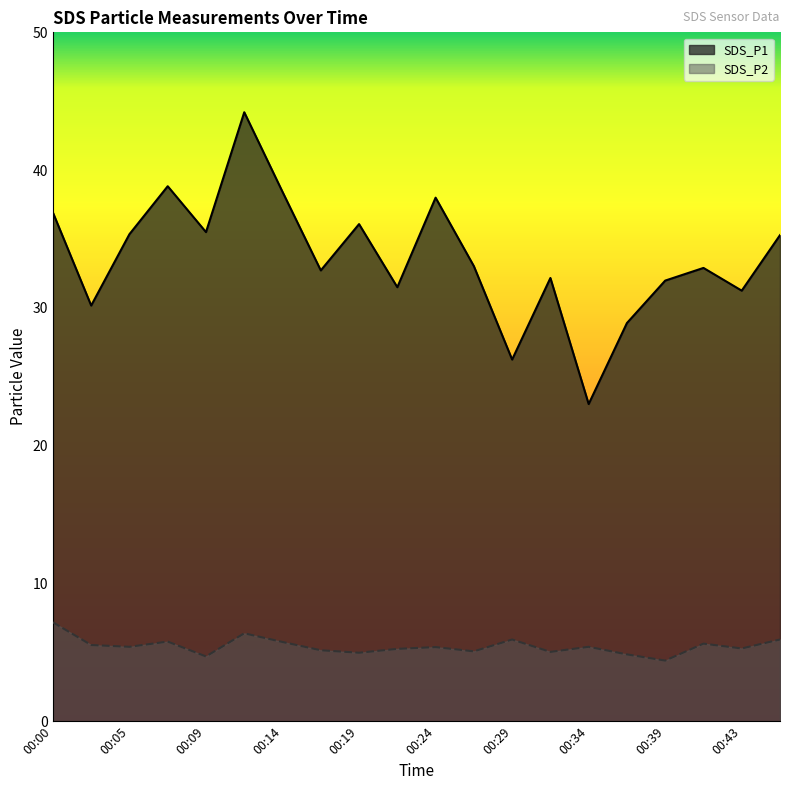

What is the total value across all series at 00:29?

32.2